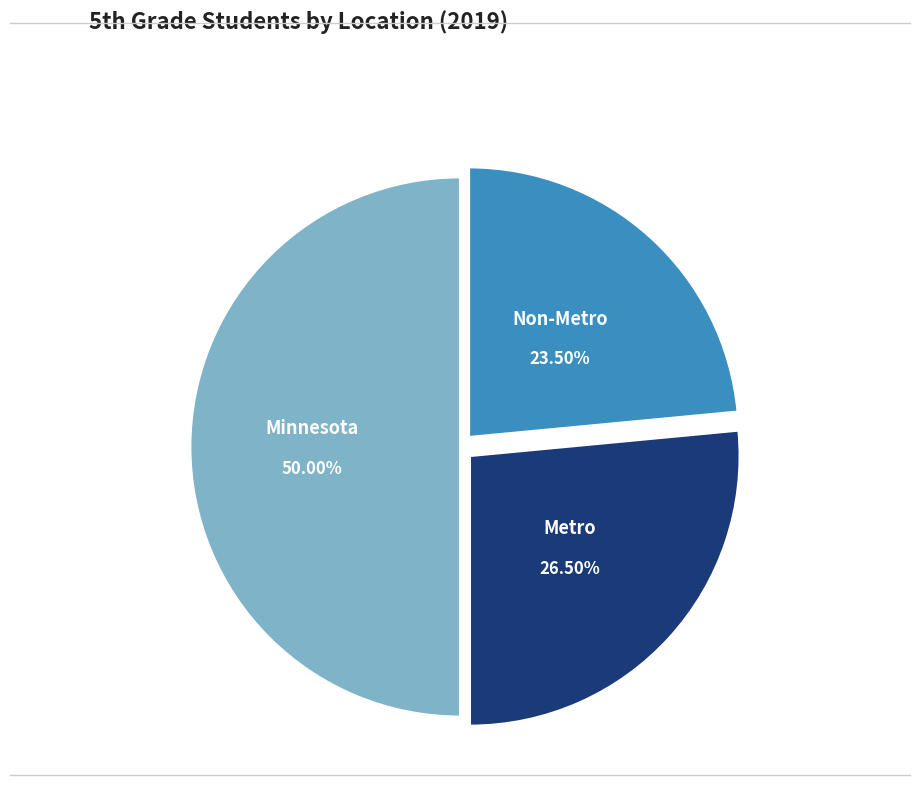

Which category has the smallest portion of the pie?

Non-Metro